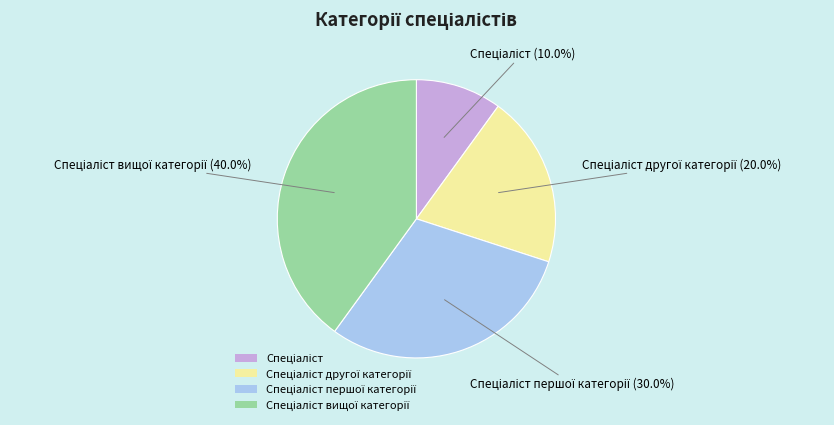

Is there any slice that represents more than half of the pie?

No